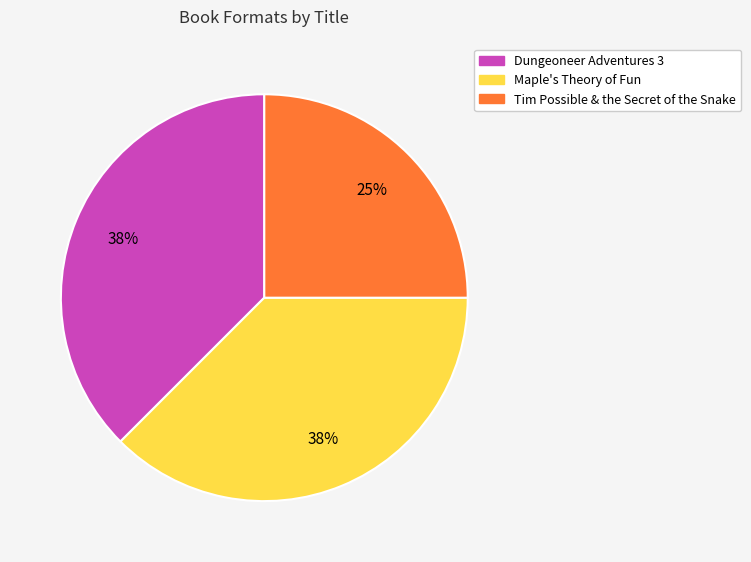

To the nearest percent, what is the average slice percentage?

33%